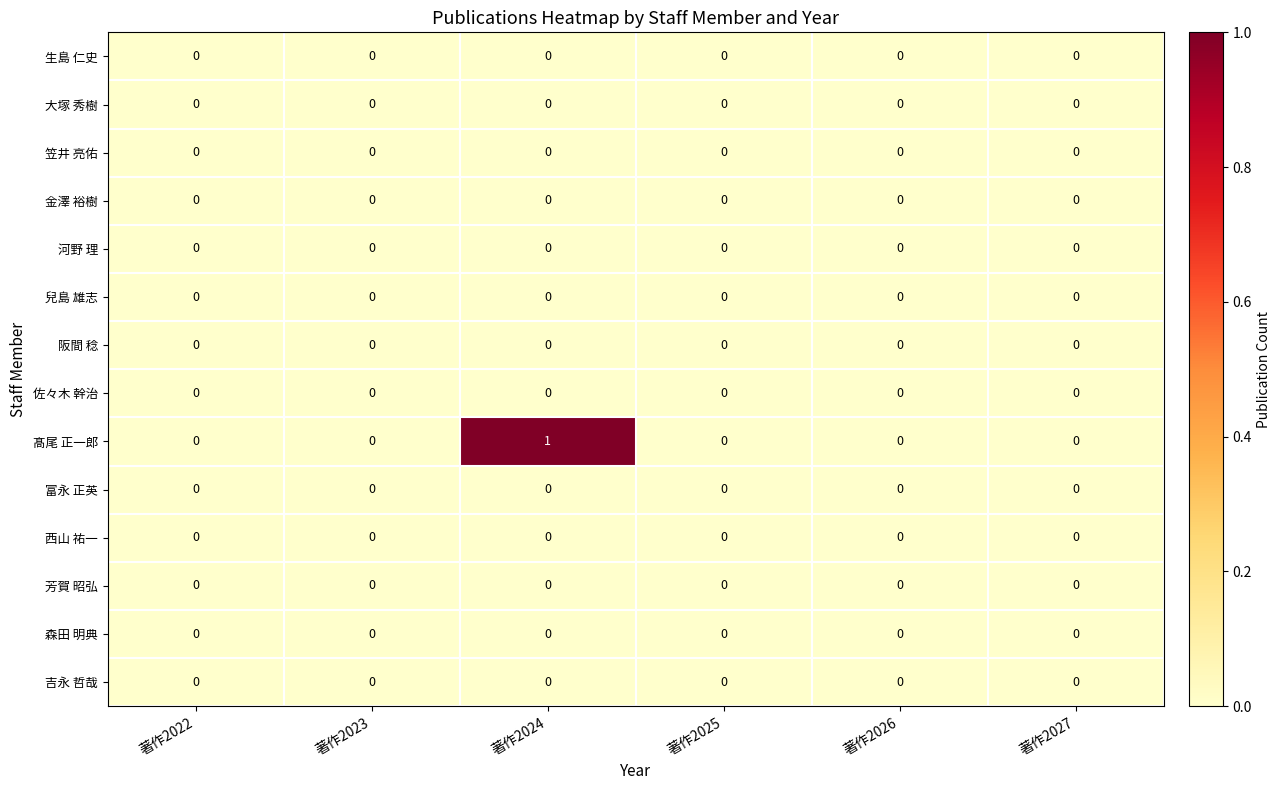

Which series has the largest total across all categories?

髙尾 正一郎